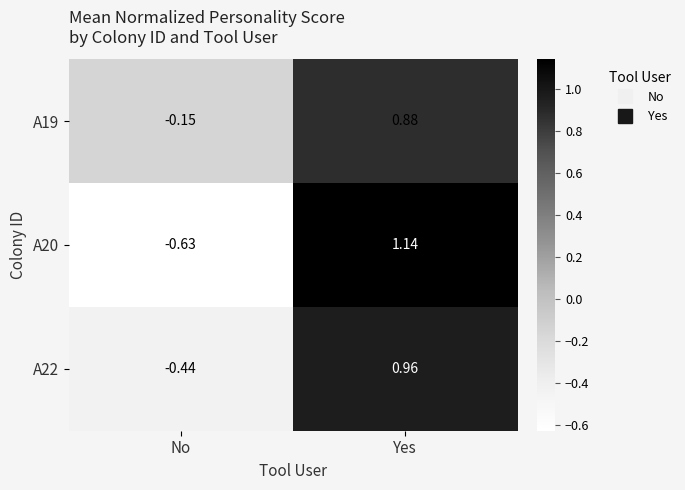

At which label does A19 reach its peak?

Yes